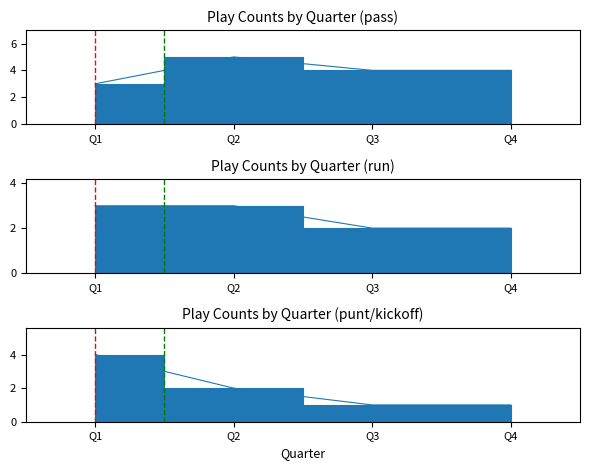

True or false: pass and run cross at least once.

False